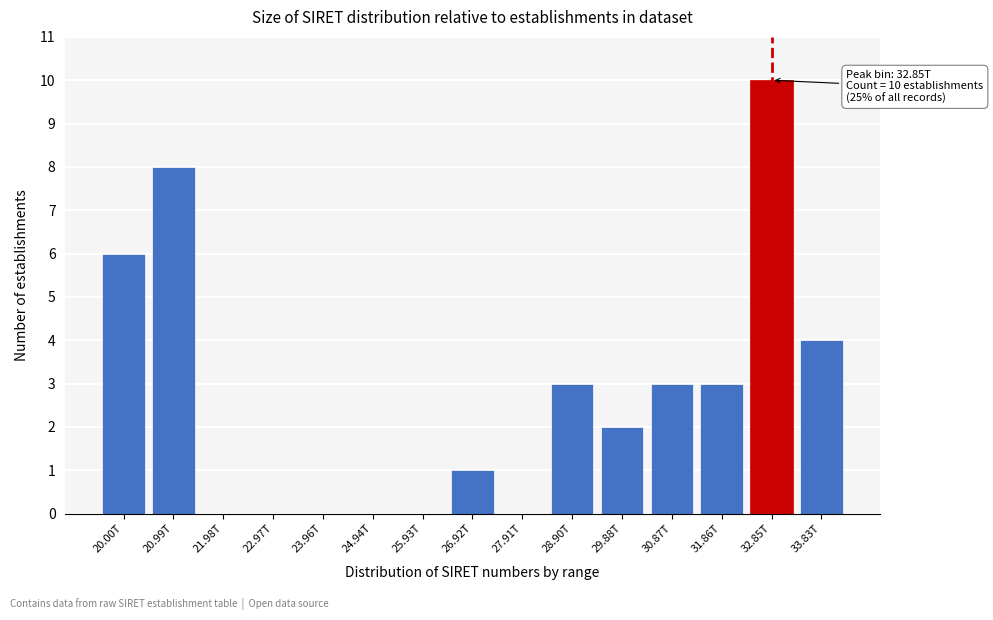

Reading right to left, extract all data points from this chart.

33.83T=4	32.85T=10	31.86T=3	30.87T=3	29.88T=2	28.90T=3	27.91T=0	26.92T=1	25.93T=0	24.94T=0	23.96T=0	22.97T=0	21.98T=0	20.99T=8	20.00T=6